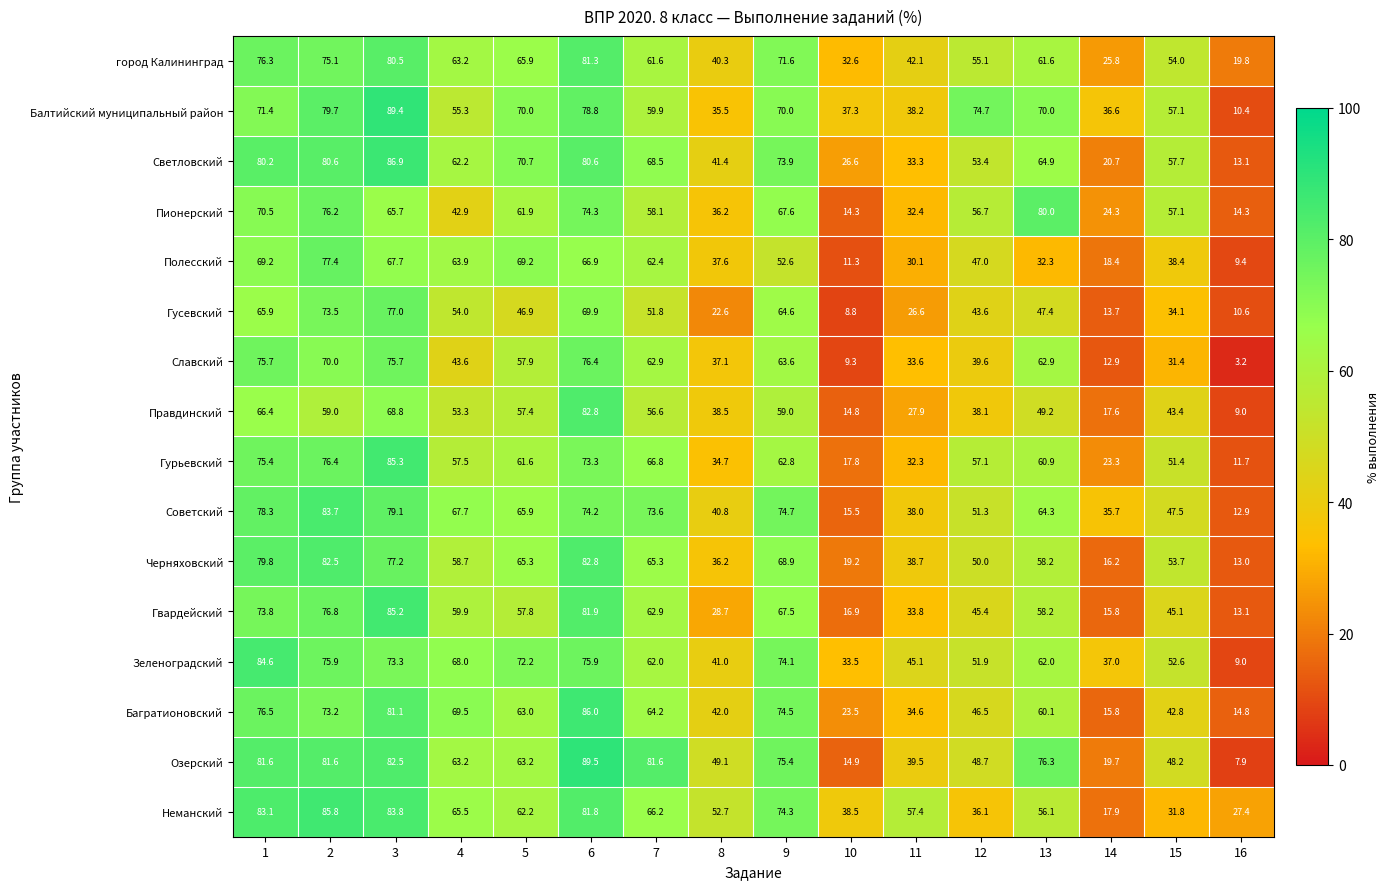

What is the minimum value for Озерский?

7.9